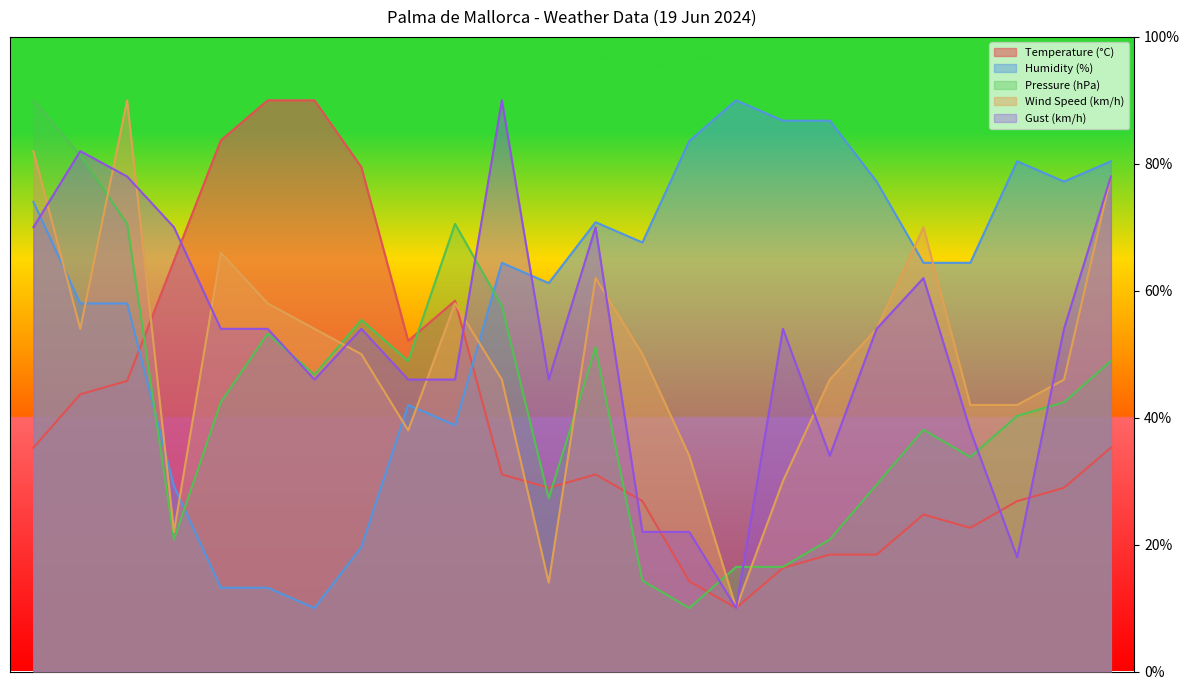

What is the highest value of the Pressure (hPa) series?

90.0